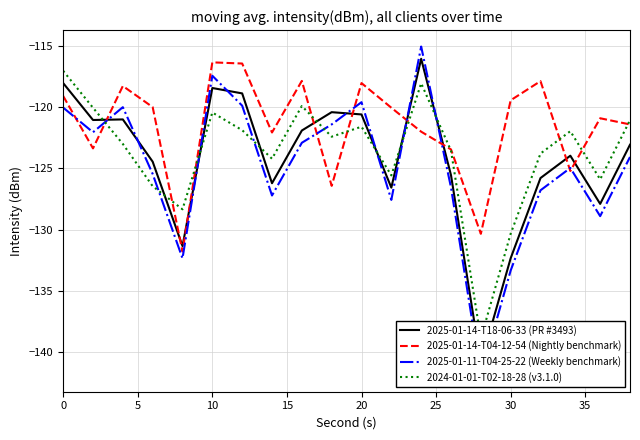

True or false: 2025-01-11-T04-25-22 (Weekly benchmark) and 2024-01-01-T02-18-28 (v3.1.0) cross at least once.

True